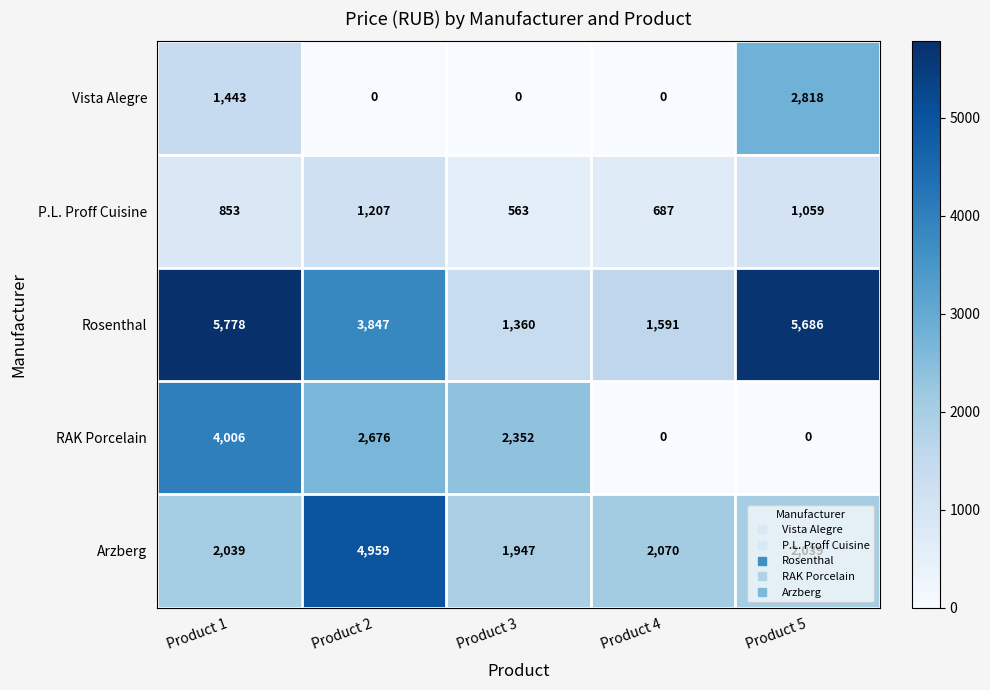

What is the average value of the Rosenthal series?

3652